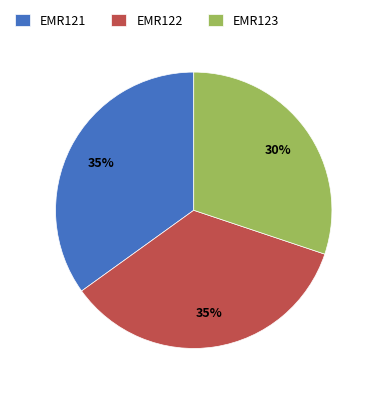

The EMR121 slice represents 35% of the pie. True or false?

True